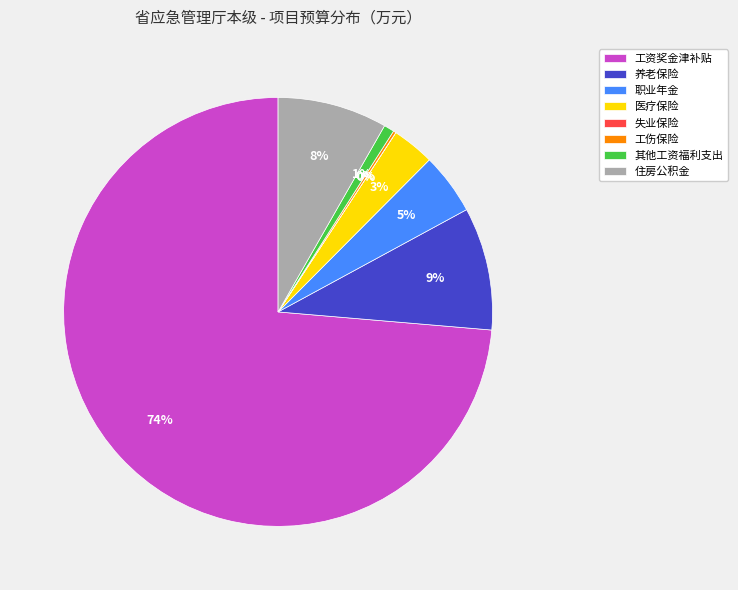

Between 住房公积金 and 工资奖金津补贴, which is larger?

工资奖金津补贴